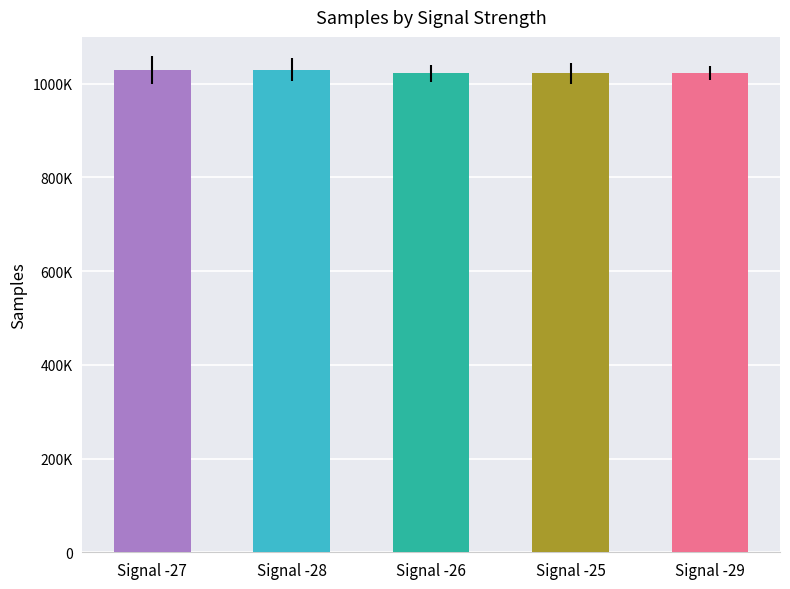

How many Max_cycle values are between 971 and 1094?

3